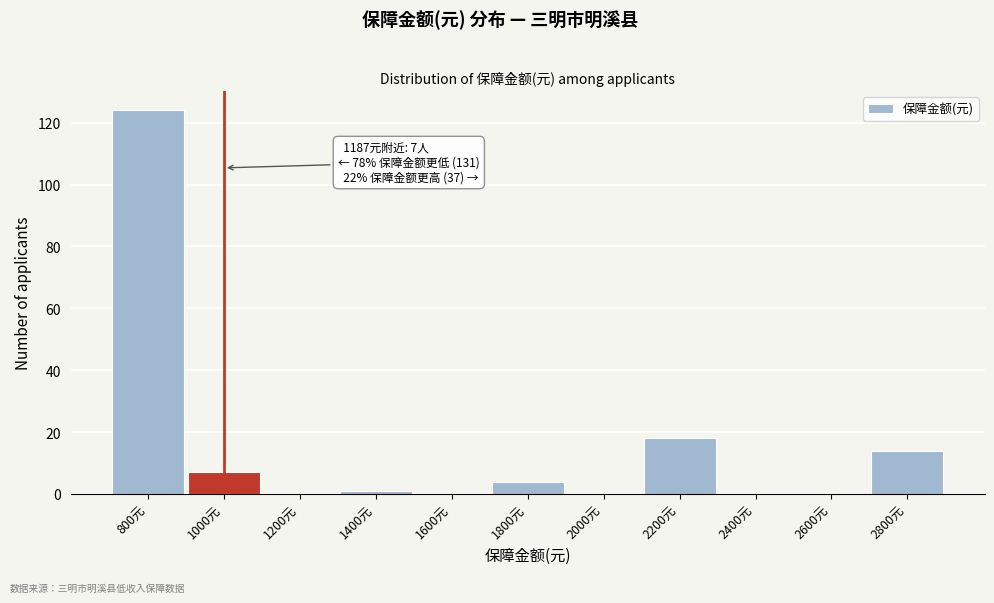

Reading left to right, extract all data points from this chart.

800元=124	1000元=7	1200元=0	1400元=1	1600元=0	1800元=4	2000元=0	2200元=18	2400元=0	2600元=0	2800元=14